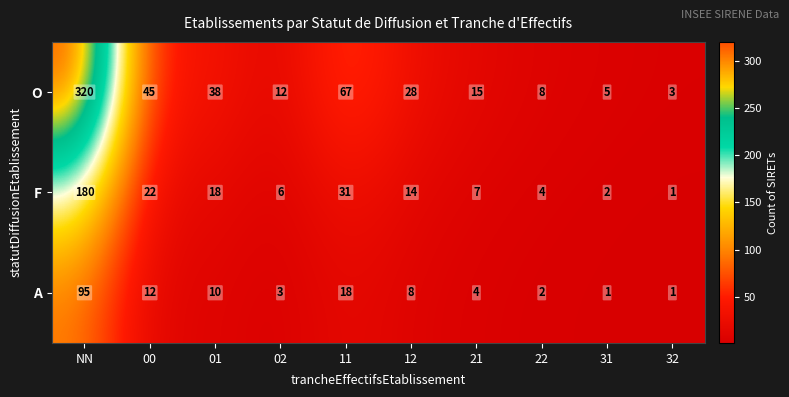

What is the sum of all O values?

541